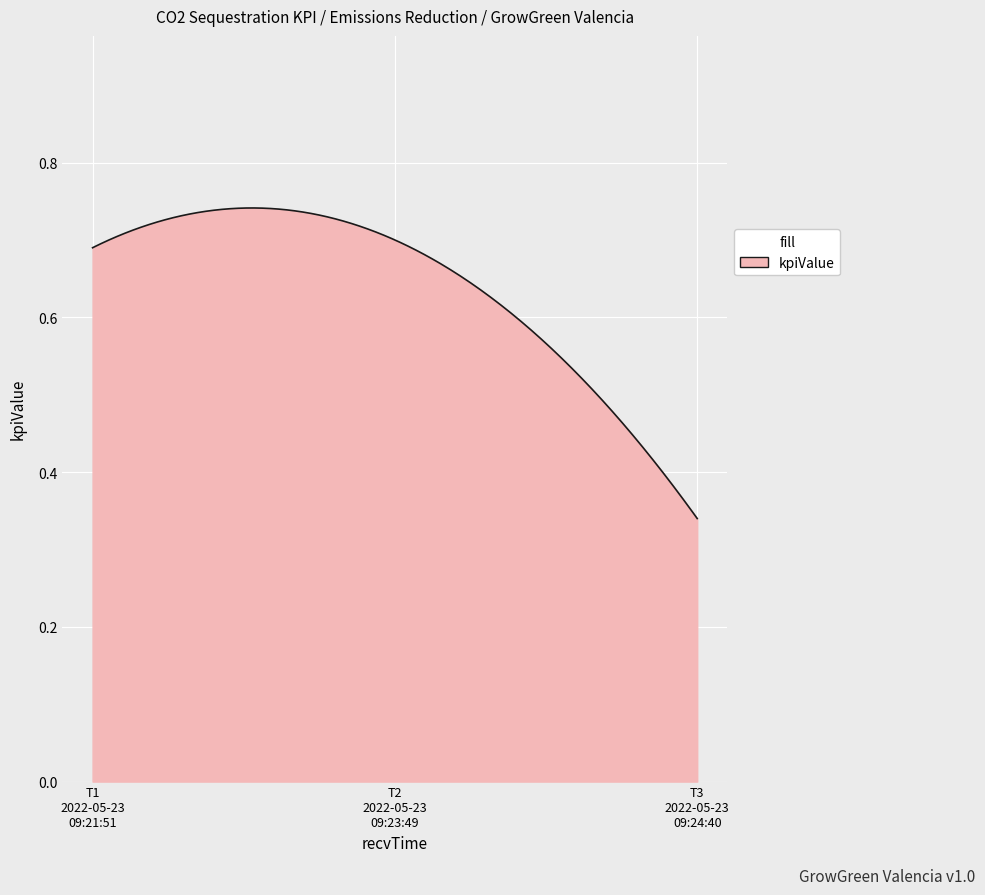

Rank the categories by value from highest to lowest.

2022-05-23T09:23:49, 2022-05-23T09:21:51, 2022-05-23T09:24:40